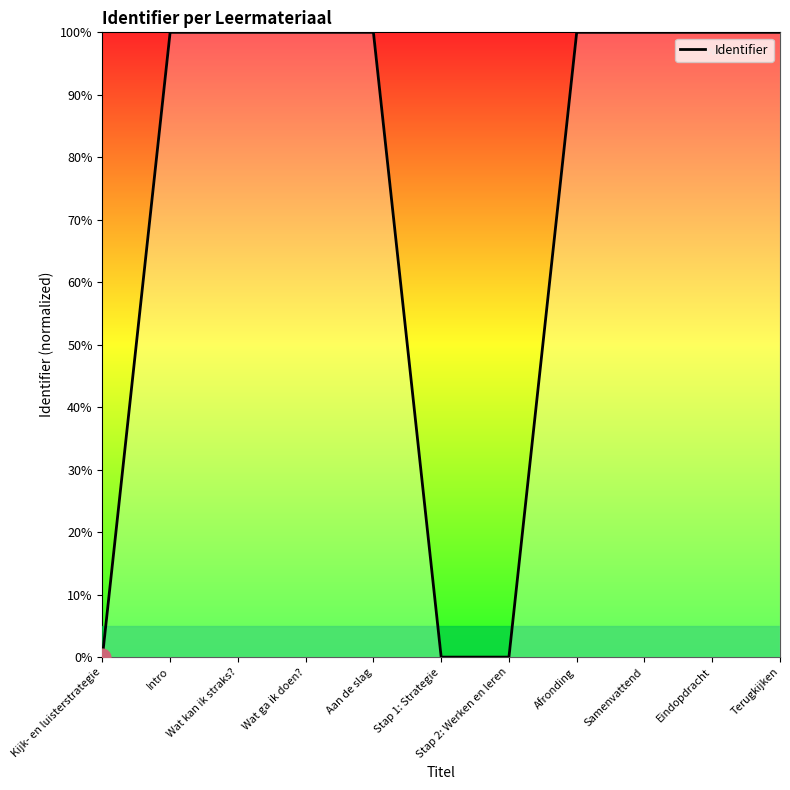

What is the average value?

72.7